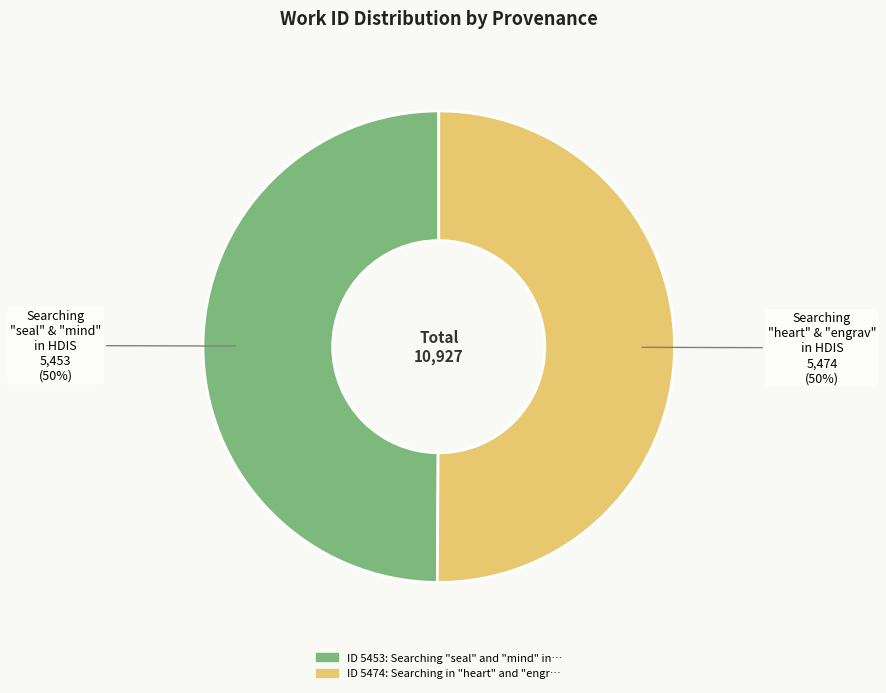

To the nearest percent, what is the average slice percentage?

50%